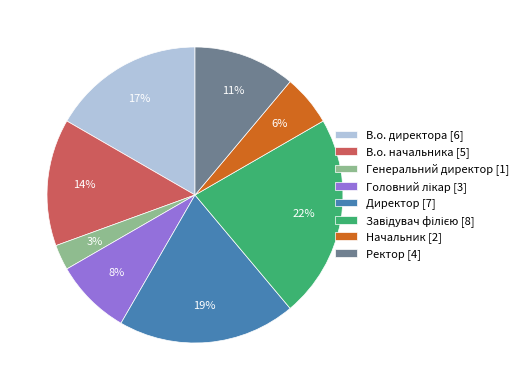

True or false: Директор [7] accounts for 26% of the total.

False